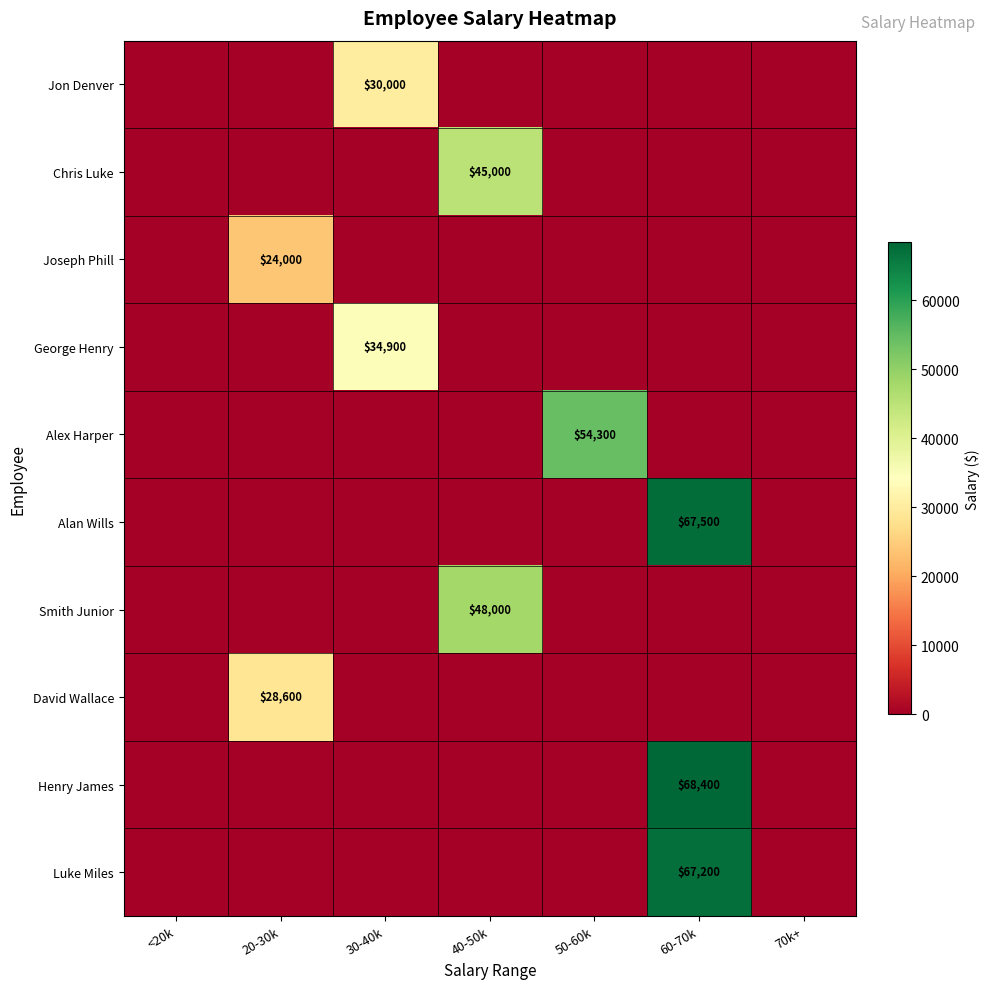

Is it true that Chris Luke equals 0 at 50-60k?

True